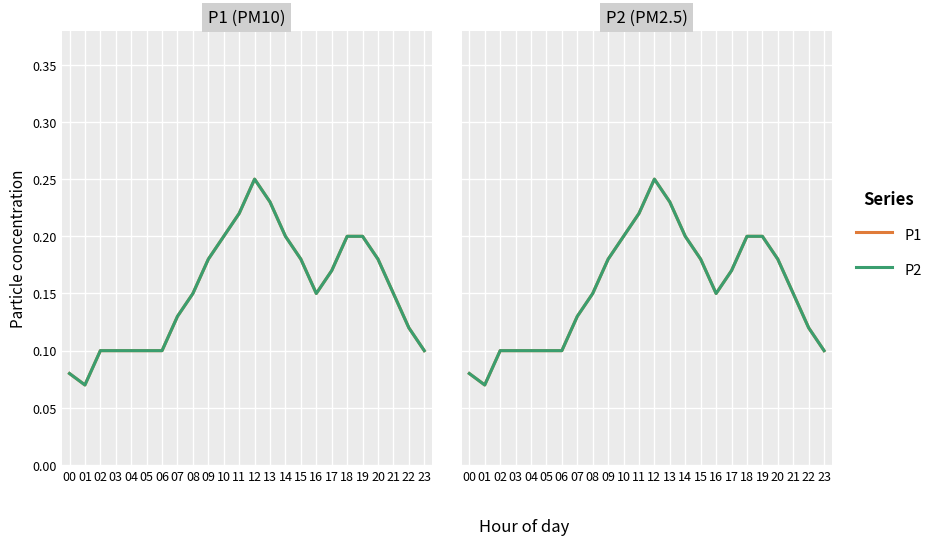

At 11, list the series in order from smallest to largest.

P1, P2